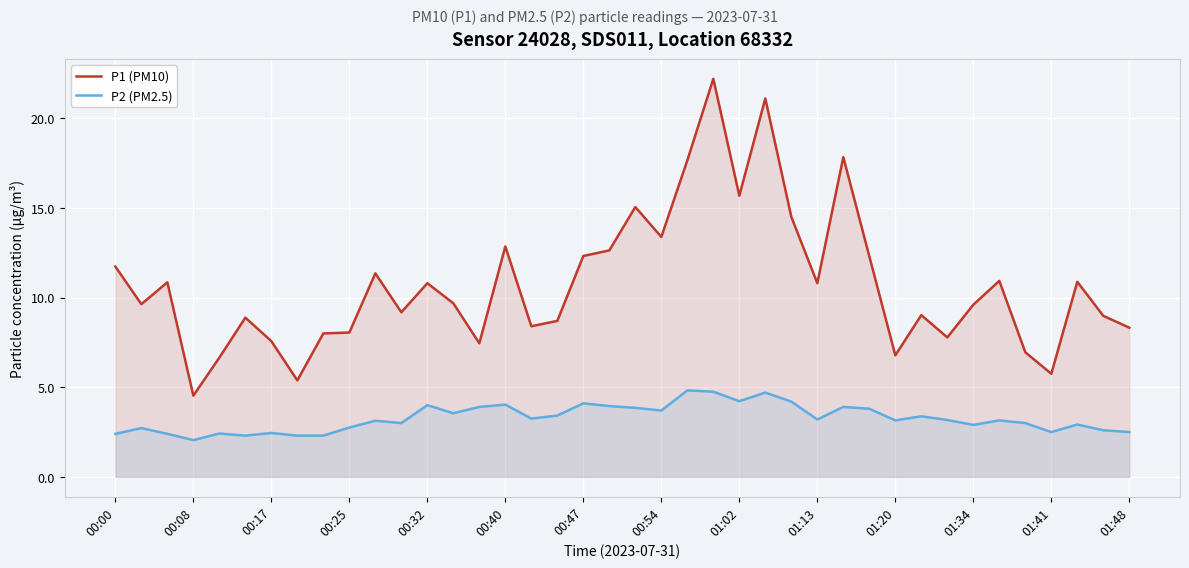

What is the approximate value of P1 (PM10) at 34?

10.9